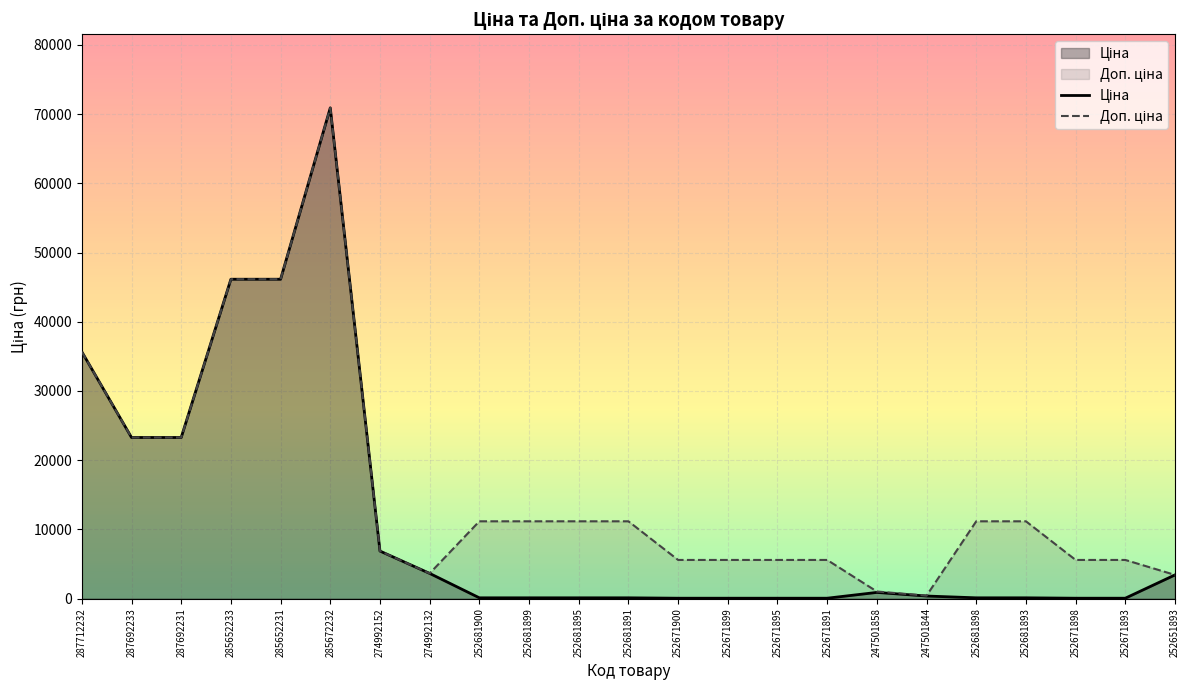

List the series in order of their peak value, highest first.

Ціна, Доп. ціна